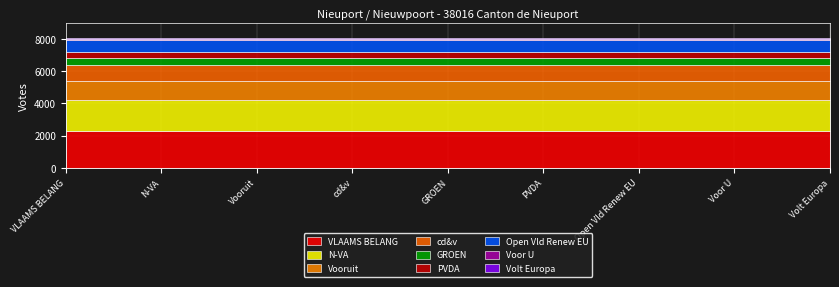

What position from the right is Volt Europa?

1